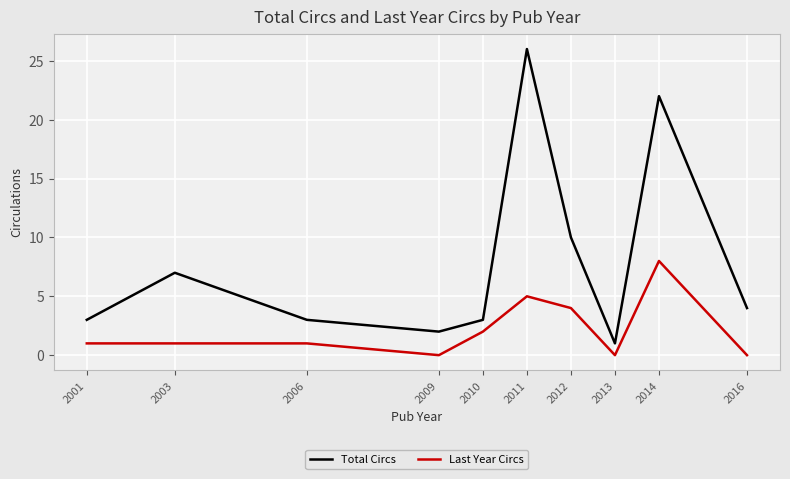

Which series has the largest total across all categories?

Total Circs